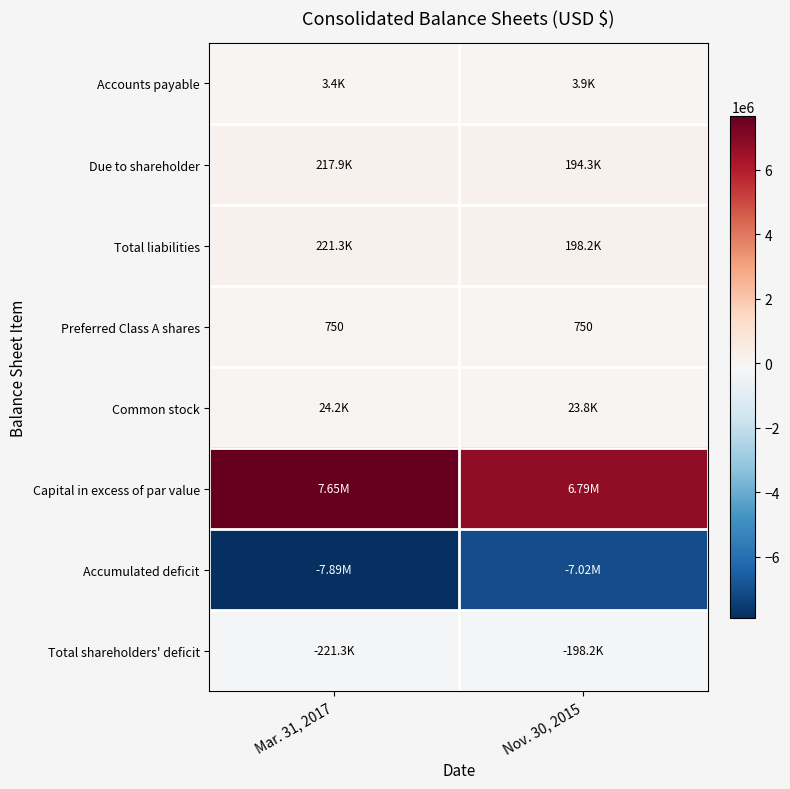

Count the number of categories in the chart.

2